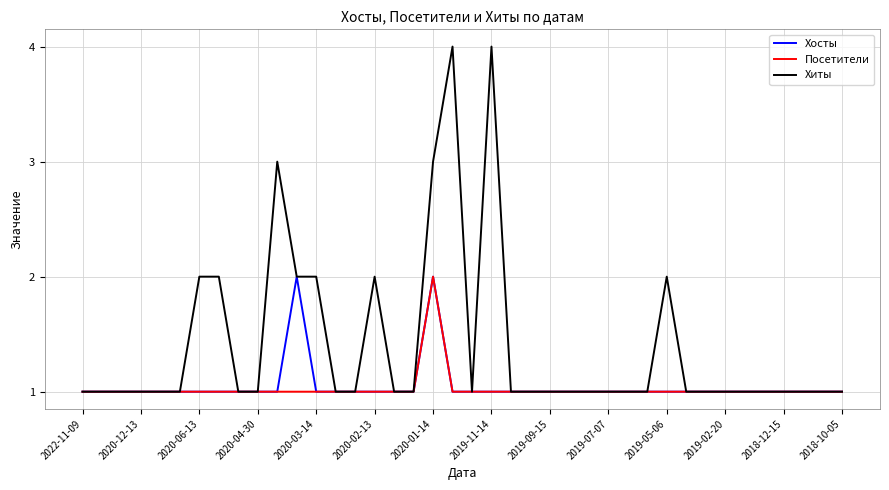

How many lines are shown in the chart?

3